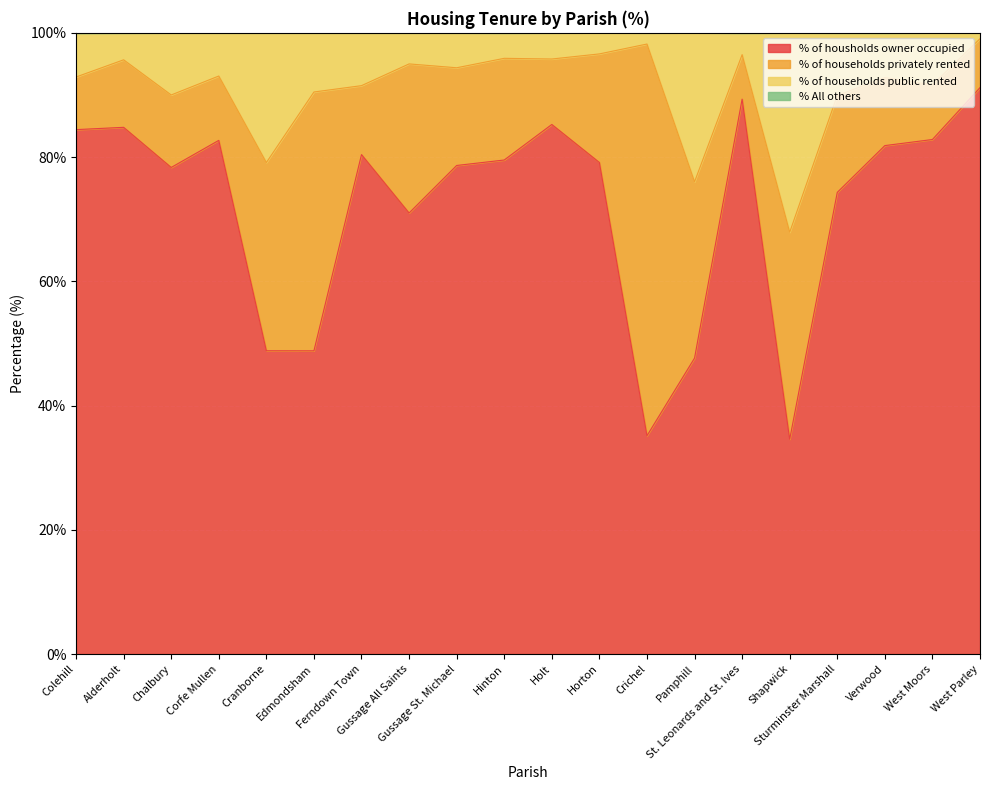

What is the total value across all series at Horton?

100.0